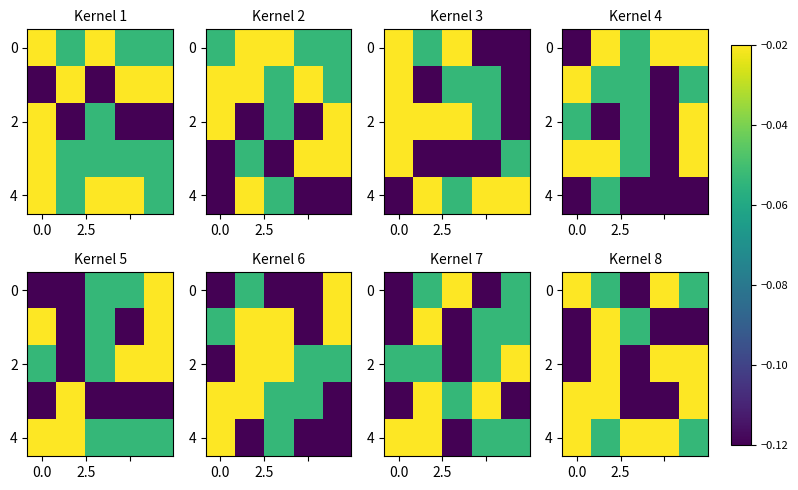

What is the difference between the maximum and minimum values in the 0 series?

0.1